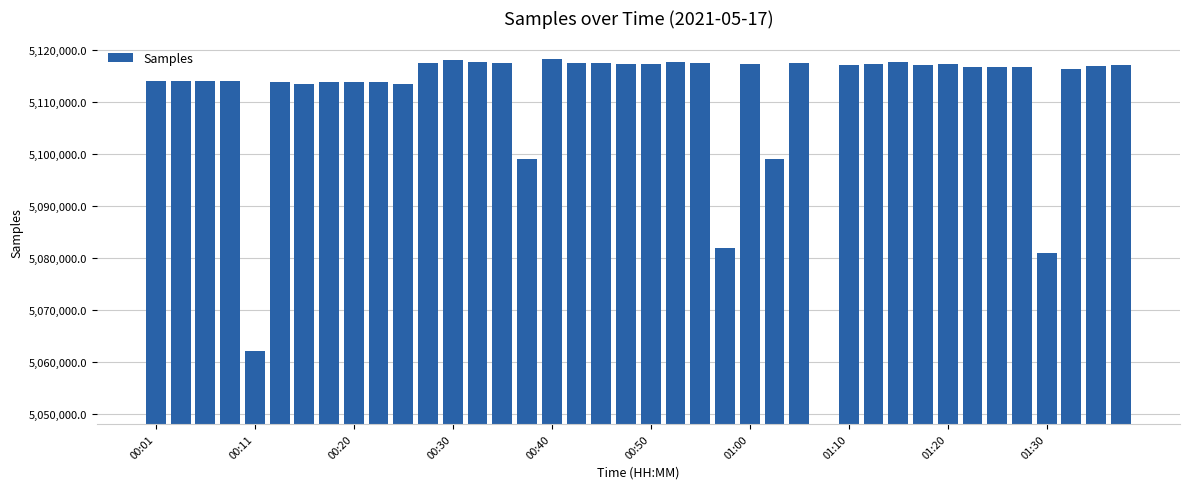

Are the bars horizontal?

No